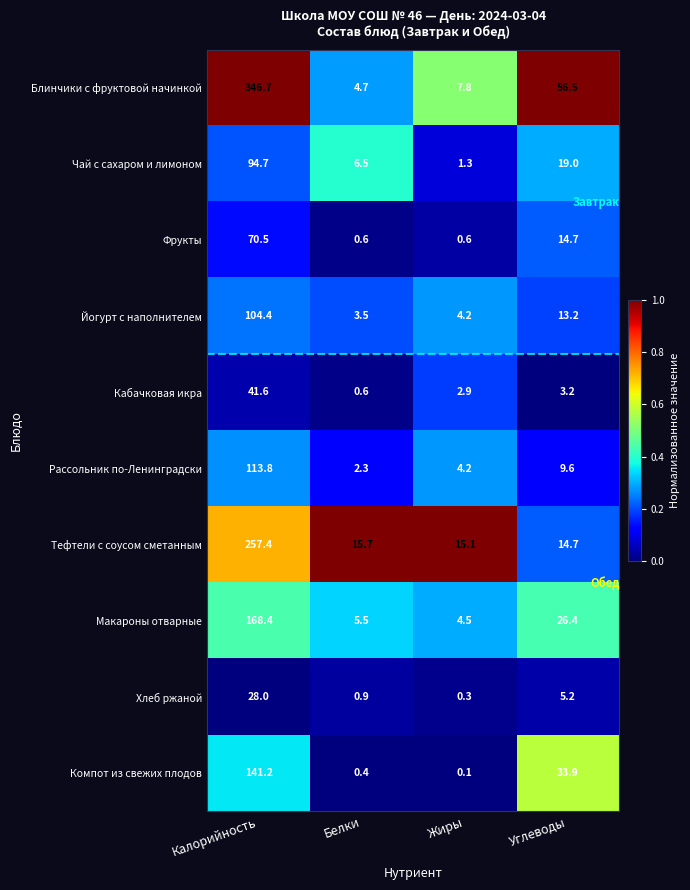

What is the difference between the maximum and minimum values in the Кабачковая икра series?

41.0